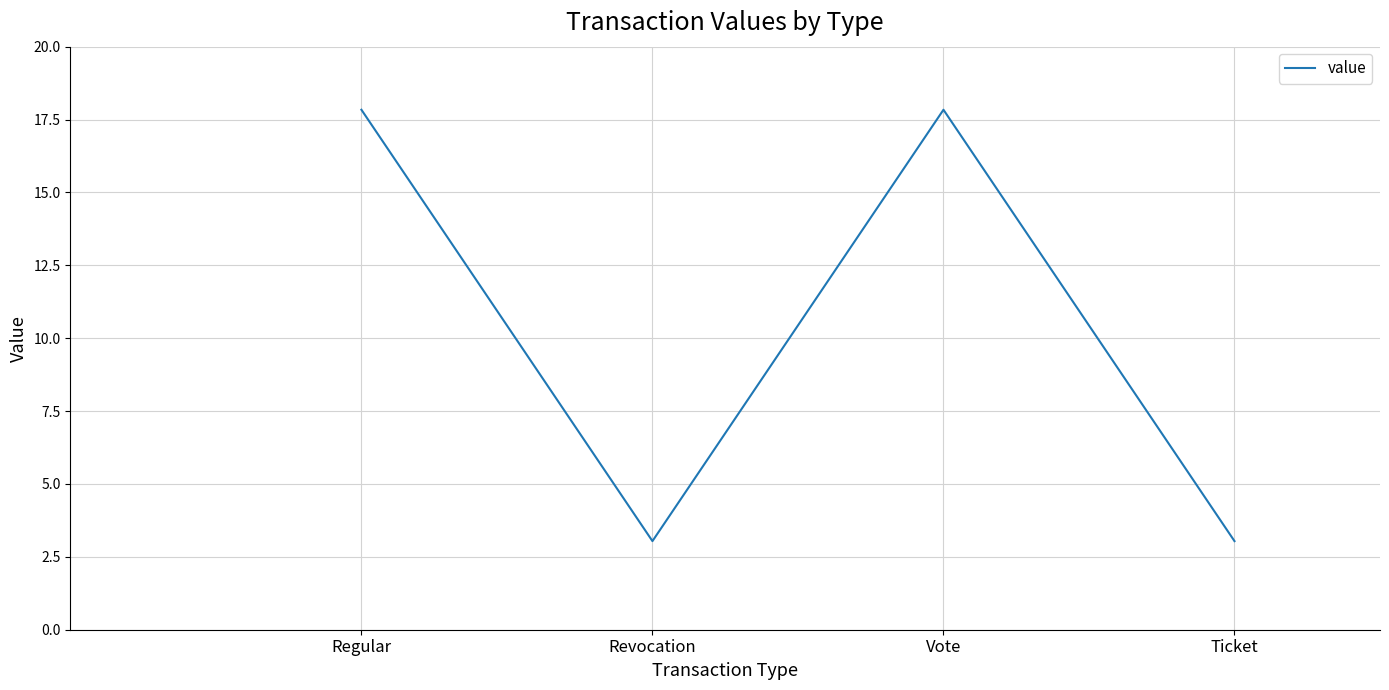

What value does the data have at Vote?

17.8